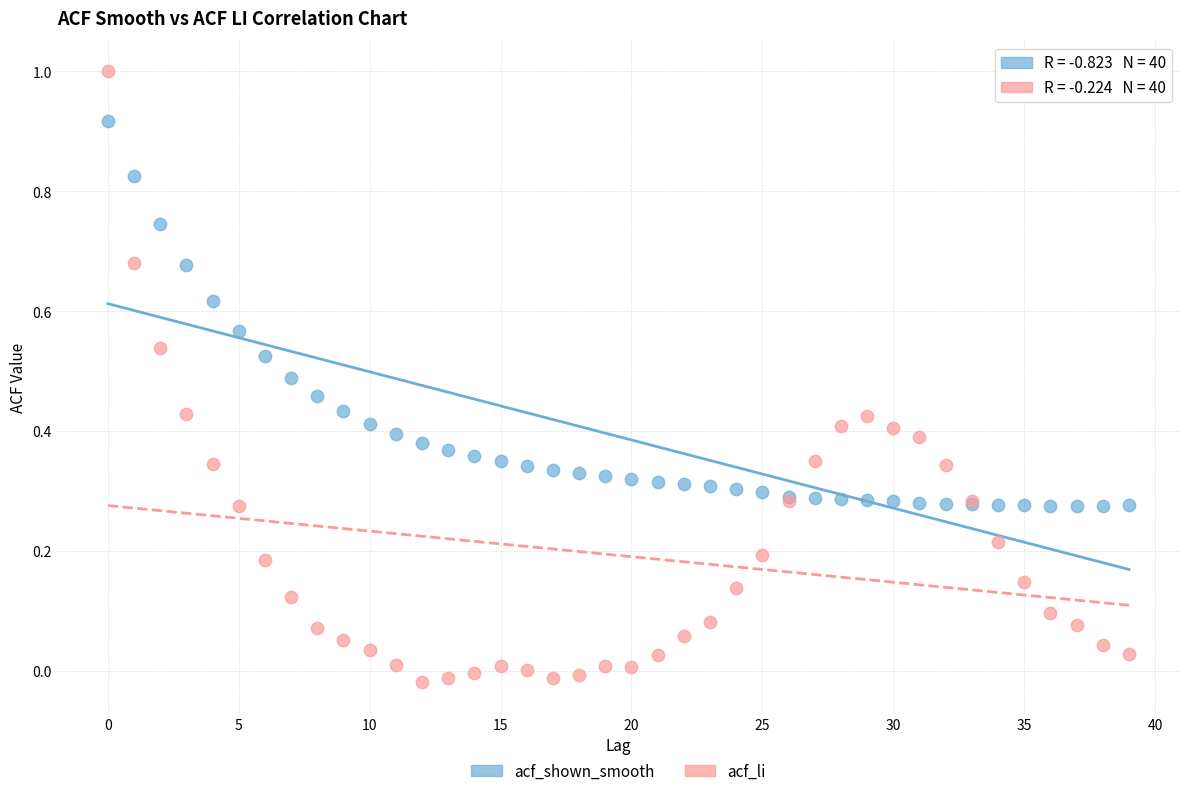

Which series contains the lowest Y value?

acf_li